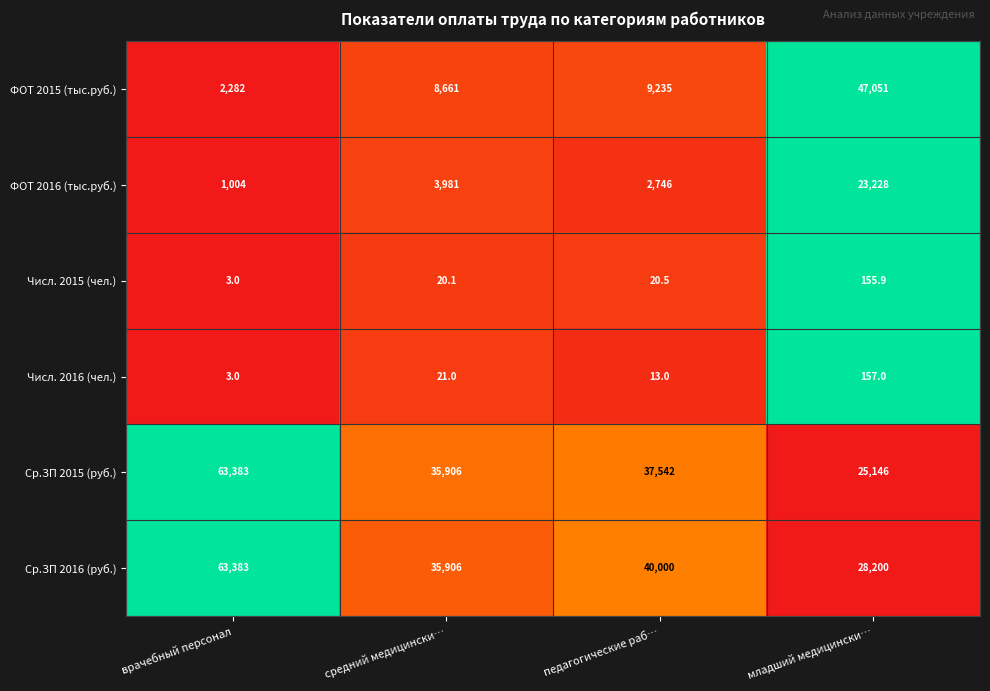

Which series changed the most between врачебный персонал and педагогические раб…?

Ср.ЗП 2015 (руб.)